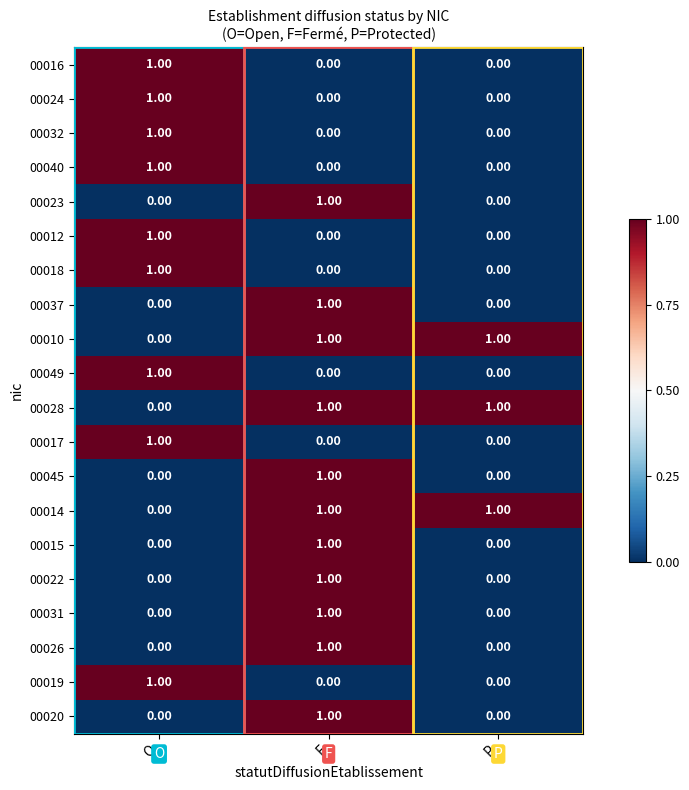

What is the total value across all series at F?

11